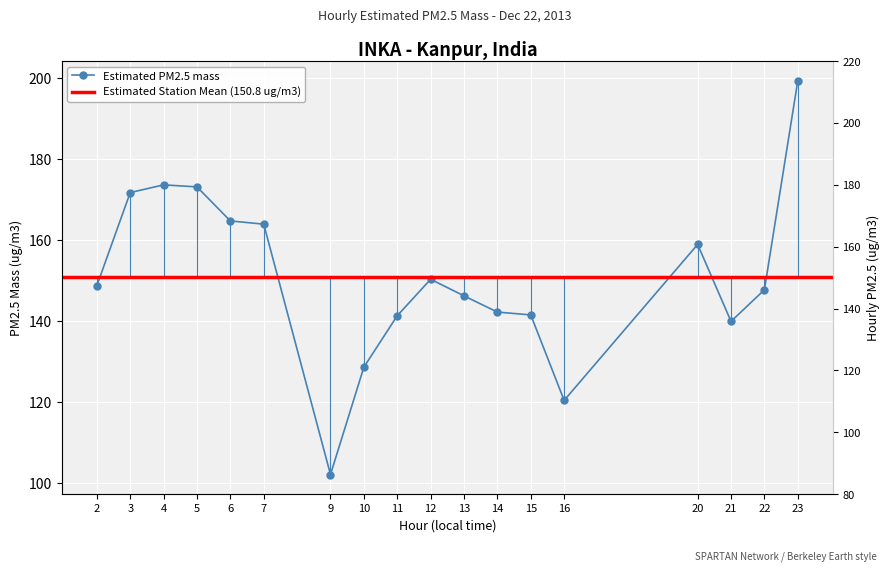

Where is the first local maximum?

4